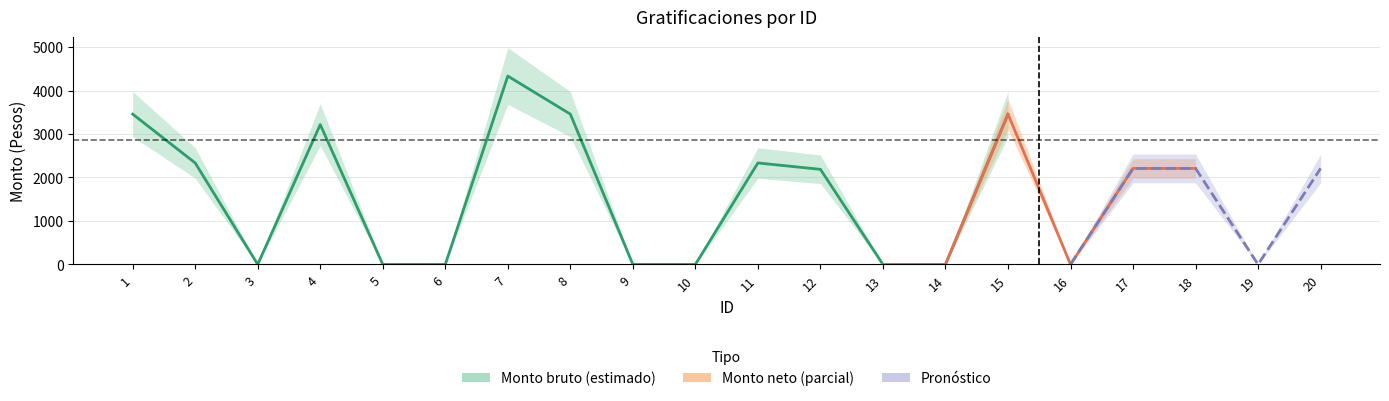

List the labels in order of Monto neto value, smallest first.

3, 5, 6, 9, 10, 13, 14, 16, 19, 12, 17, 18, 20, 2, 11, 4, 1, 8, 15, 7